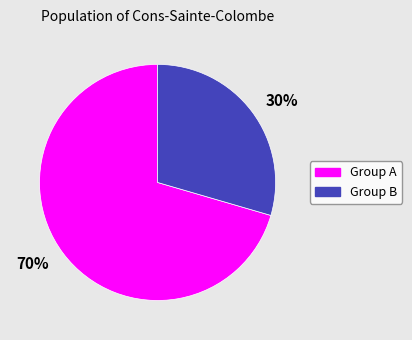

Does any single category account for the majority?

Yes